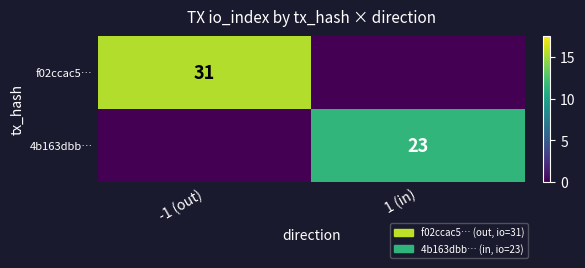

What is the total value across all series at 1 (in)?

23